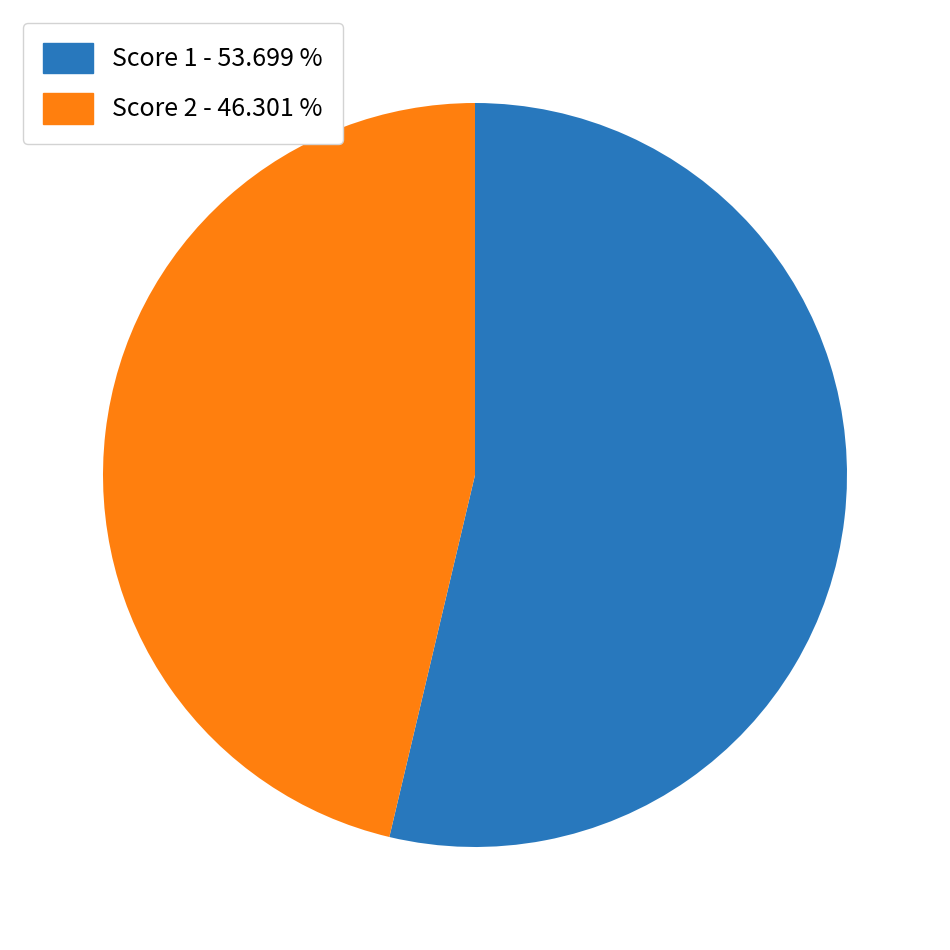

Do Score 1 - 53.699 % and Score 2 - 46.301 % together represent more than half of the pie?

Yes